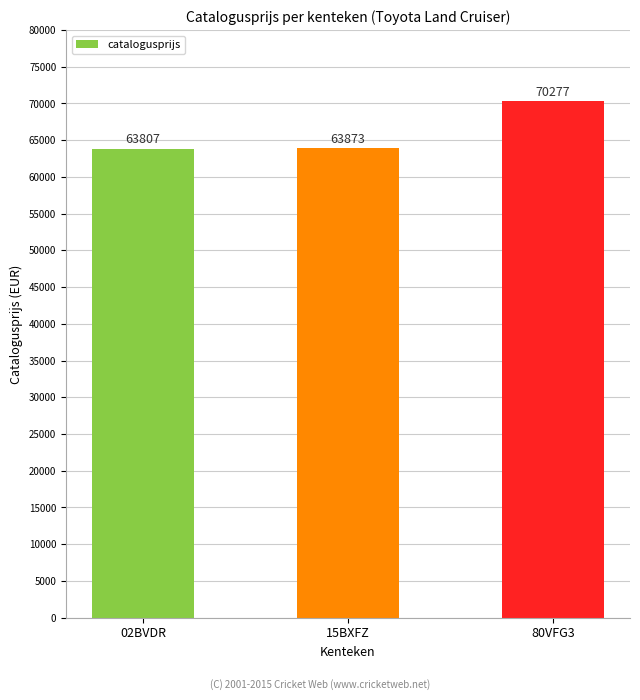

What is the ratio of the value at 80VFG3 to the value at 15BXFZ?

1.1